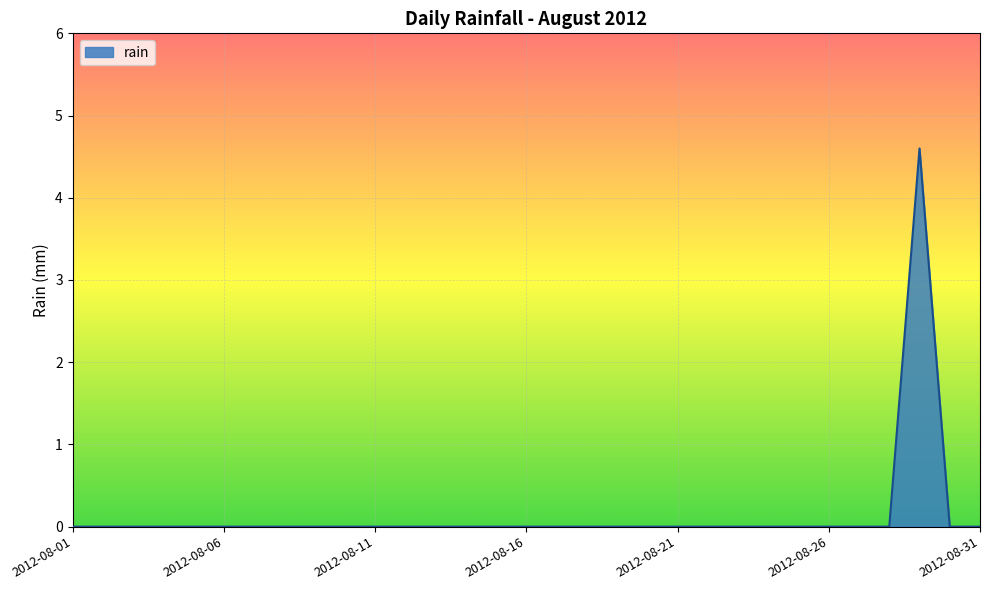

What is the greatest value displayed?

4.6